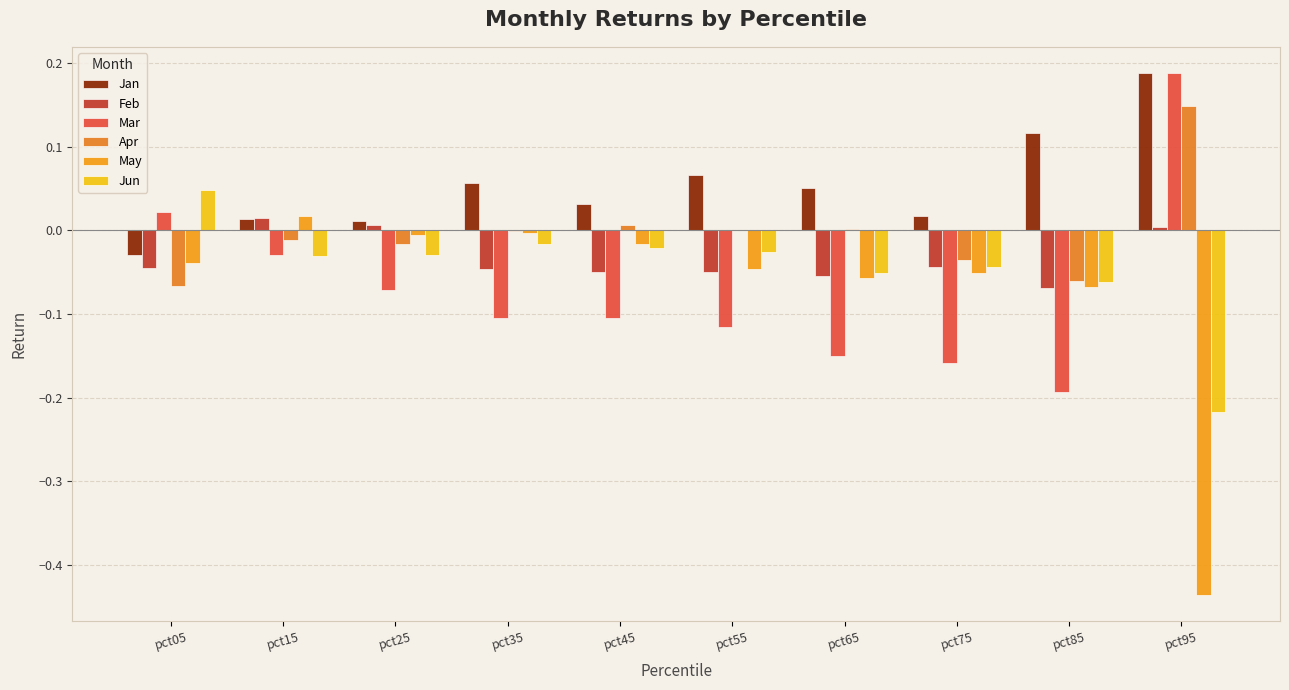

What is the average value of the Mar series?

-0.1